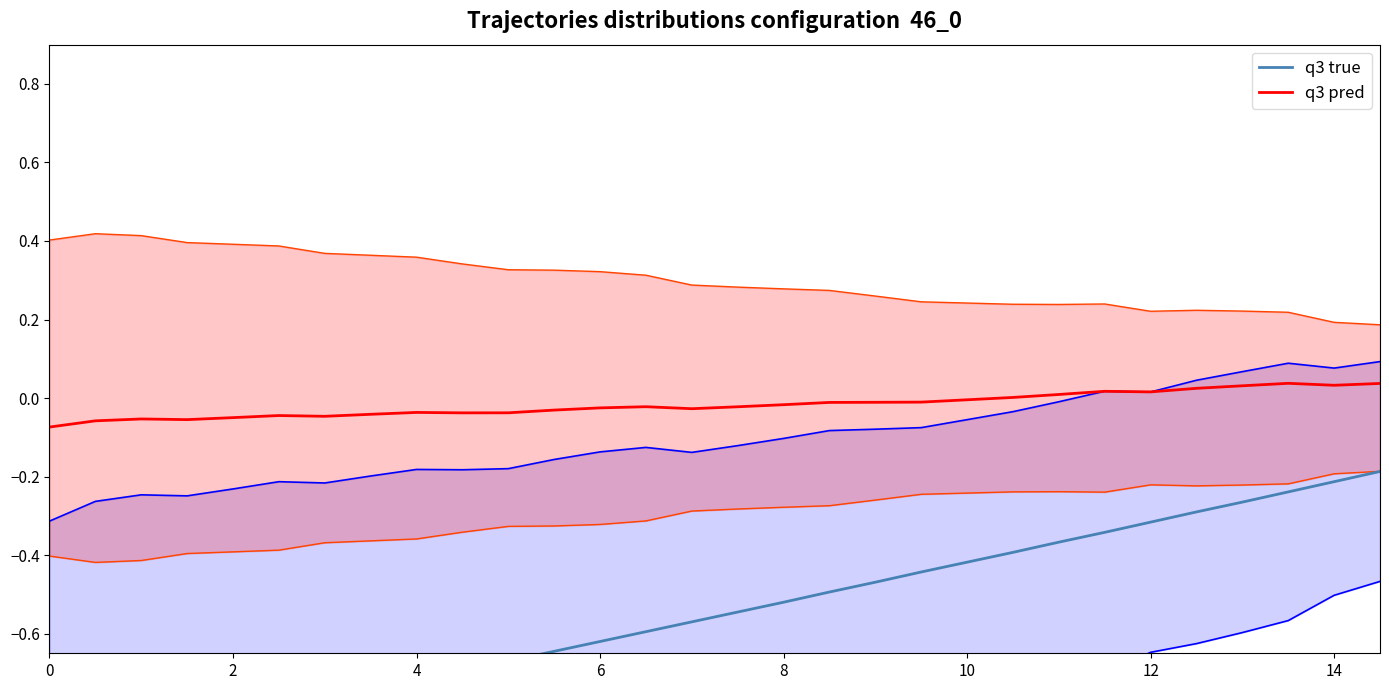

Rank the series by their average value, from highest to lowest.

q3 pred, q3 true